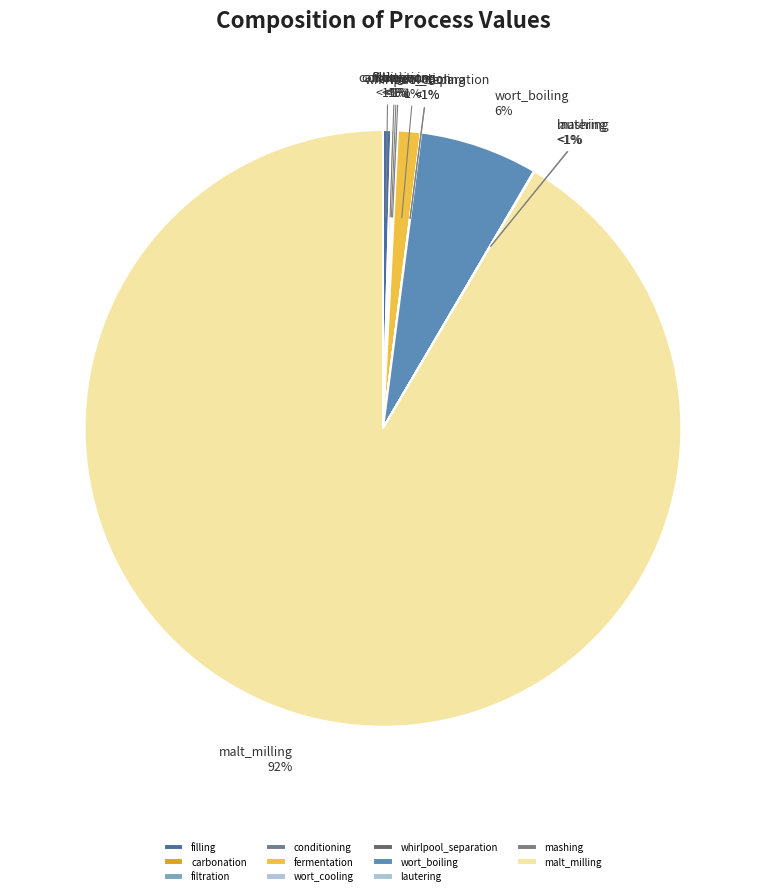

To the nearest percent, what is the combined percentage of filtration and fermentation?

1%